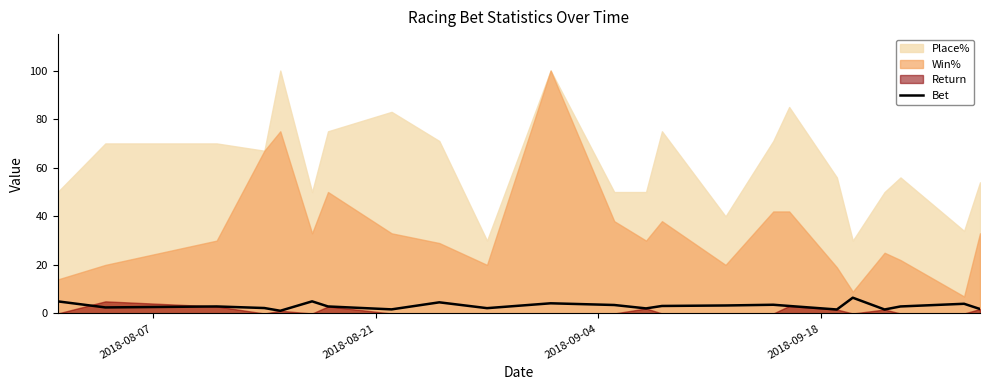

What is the highest value of the Bet series?

6.5